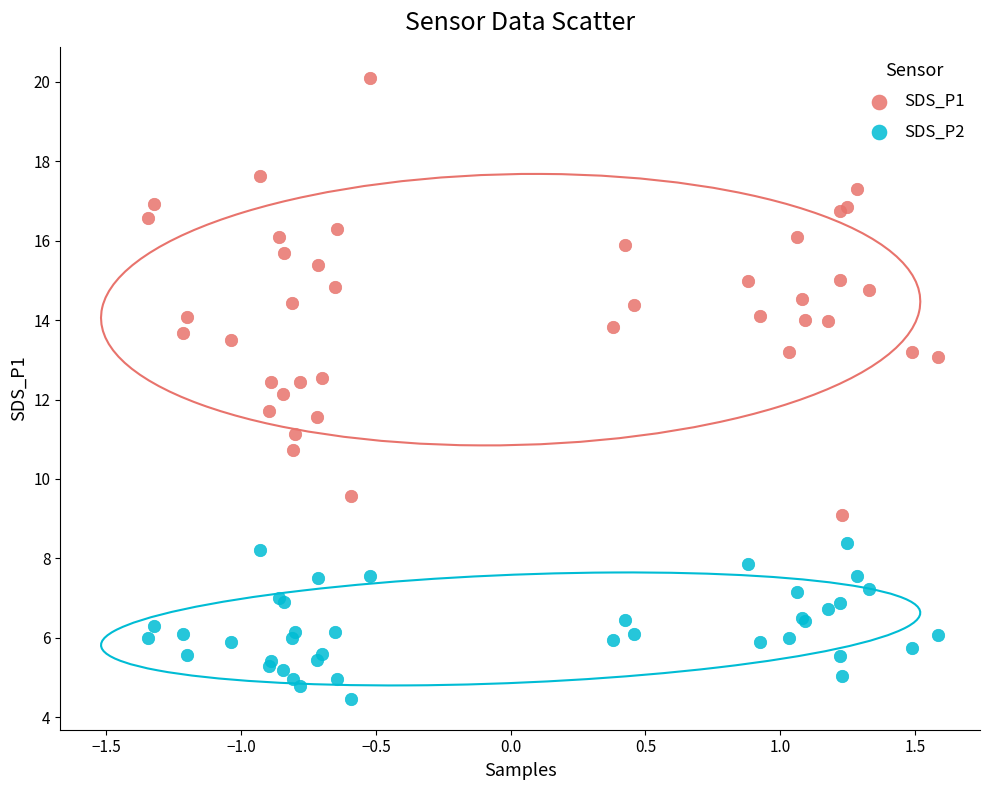

What is the X range (max minus min) for the scatter plot?

2.9